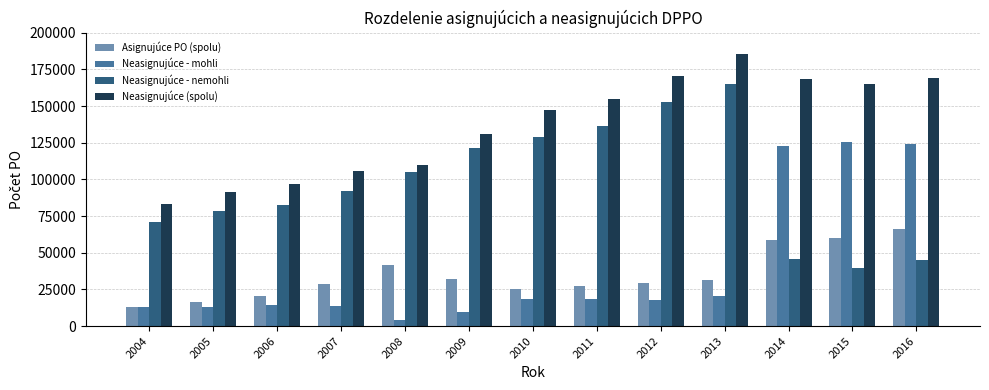

Is it true that Neasignujúce - nemohli equals 132349 at 2006?

False